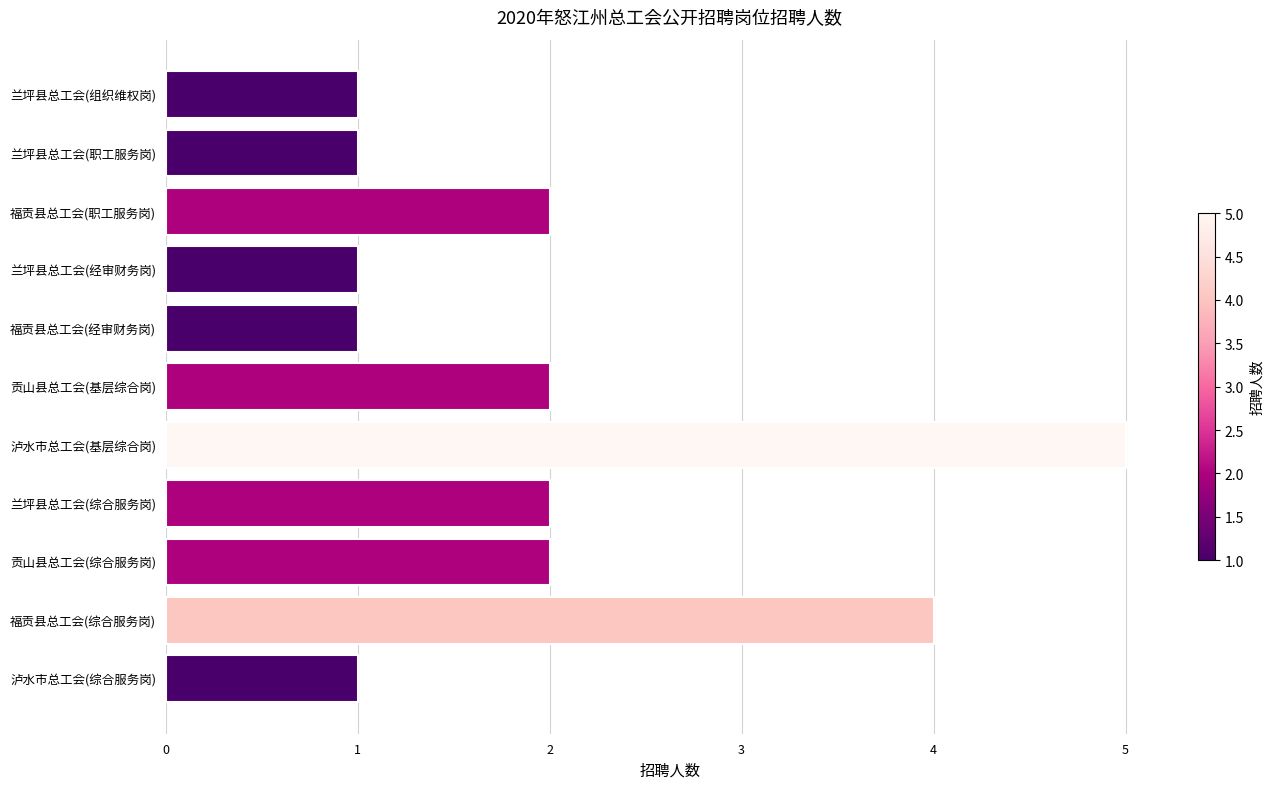

What is the sum of all values?

22